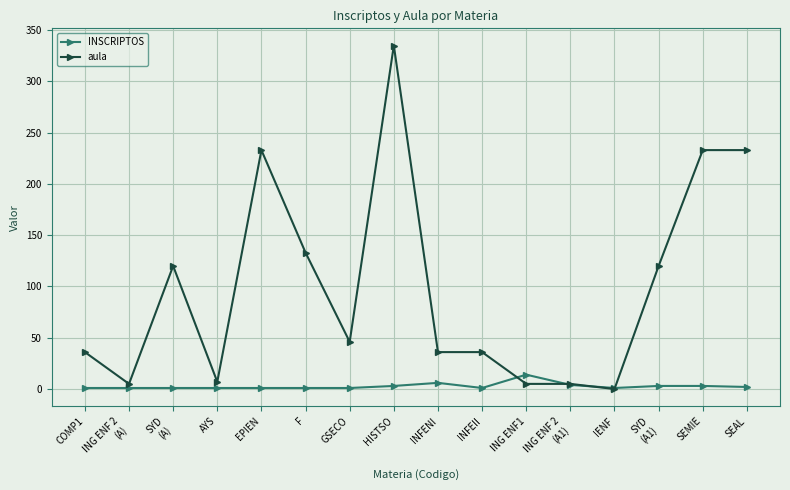

How many lines are shown in the chart?

2